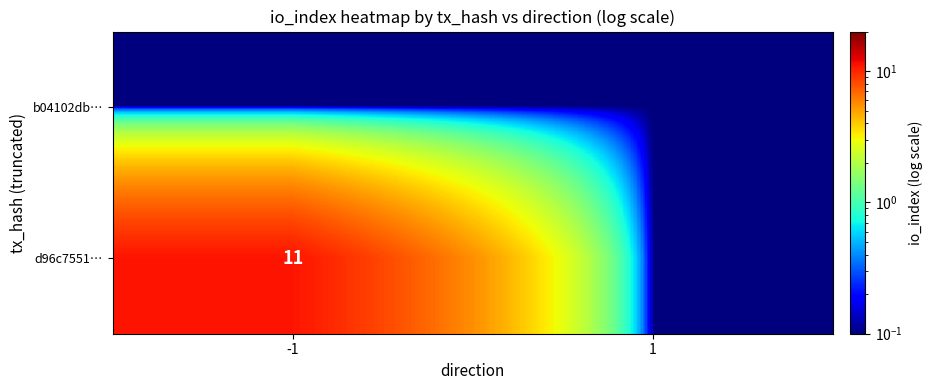

At which category is the sum across all series the highest?

-1